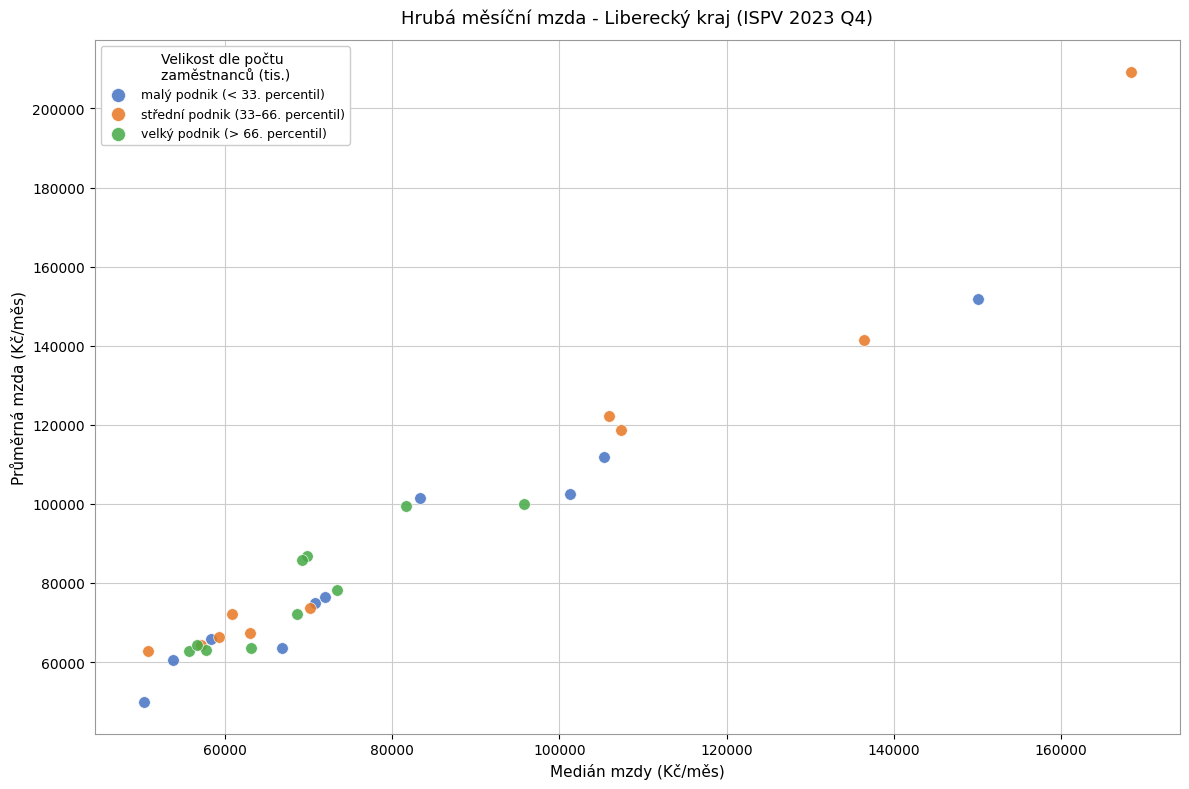

What are all the series names shown in the legend?

malý podnik (< 33. percentil), střední podnik (33–66. percentil), velký podnik (> 66. percentil)